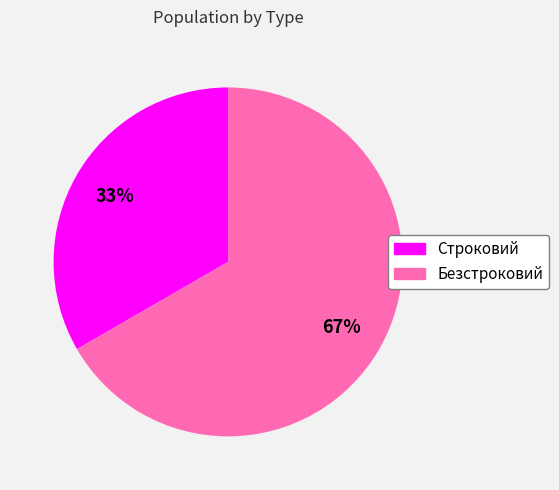

Is there any slice that represents more than half of the pie?

Yes